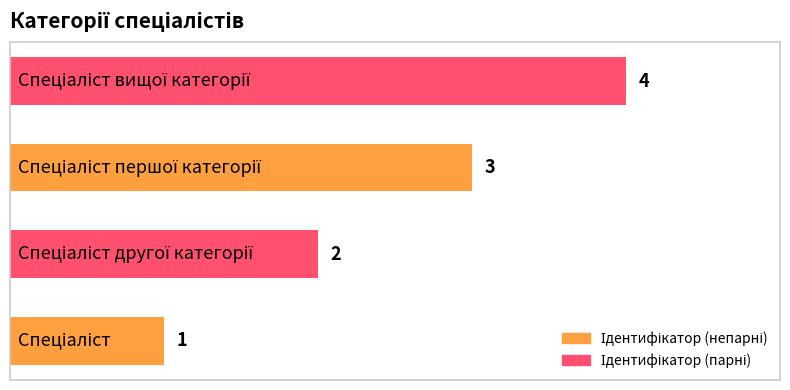

What is the greatest value displayed?

4